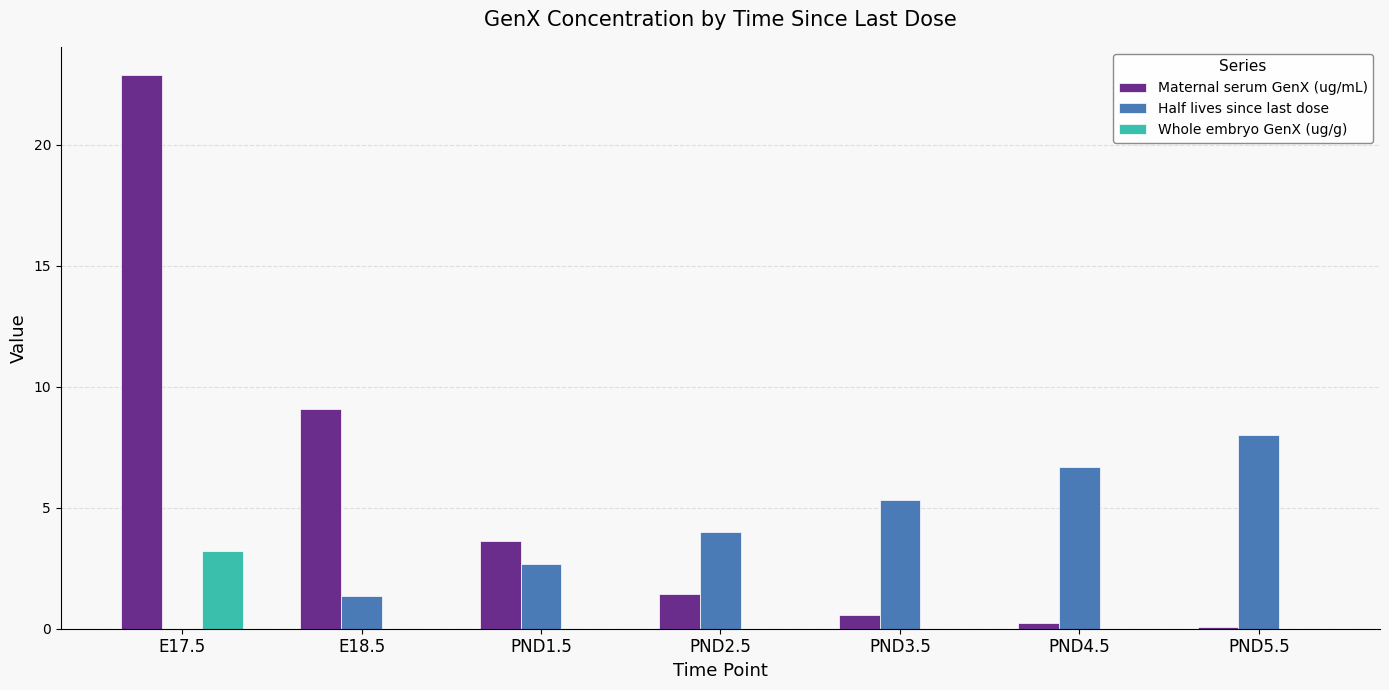

How many positive values does the Half lives since last dose series have?

6